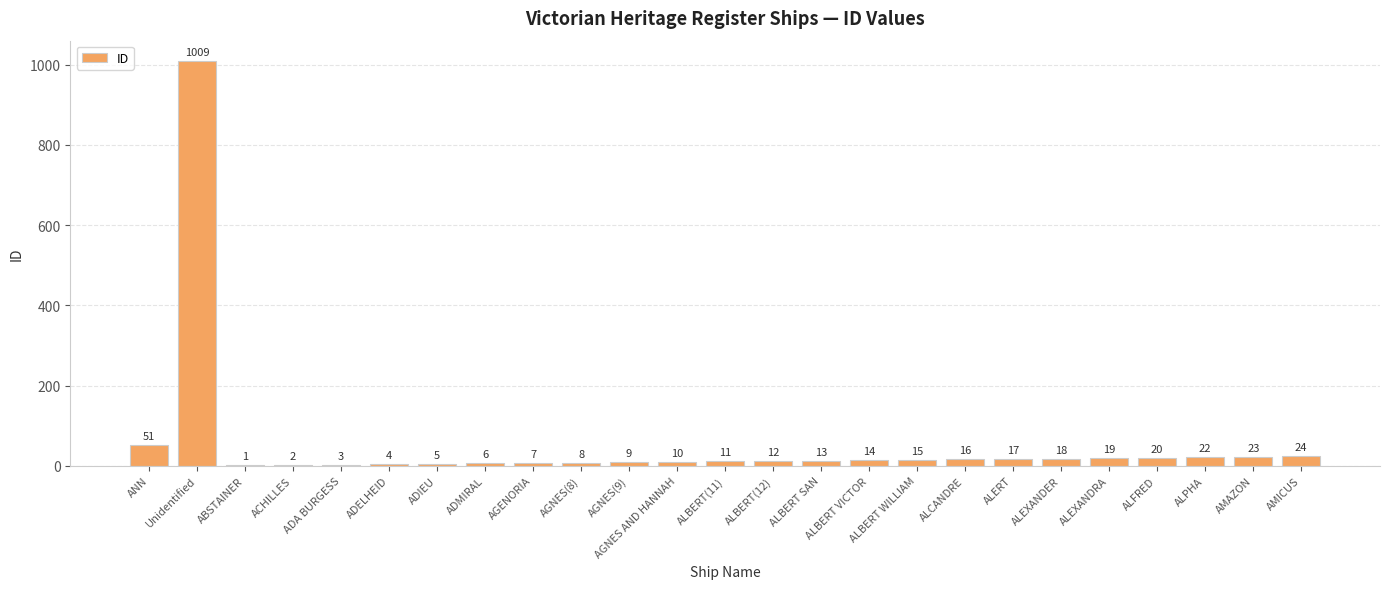

What is the sum of all values?

1339